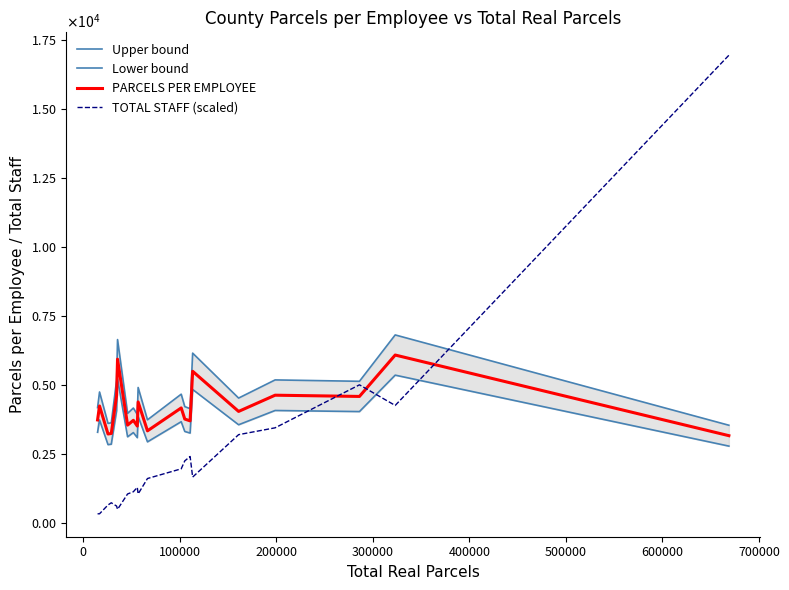

How many data points does each series have?

20